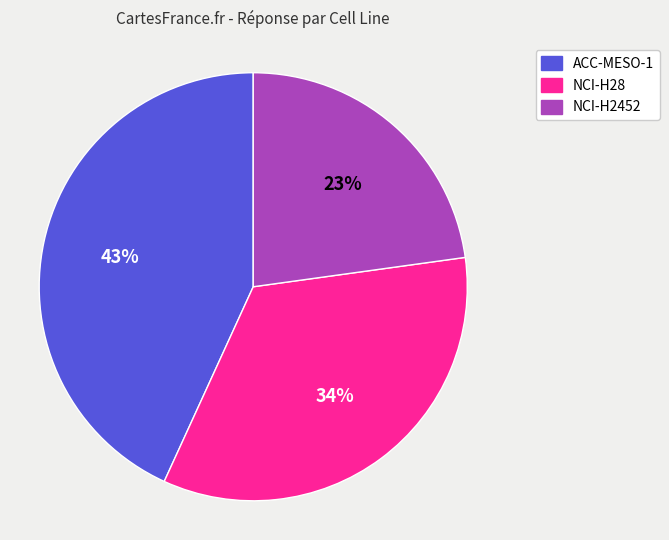

To the nearest percent, what is the average slice percentage?

33%